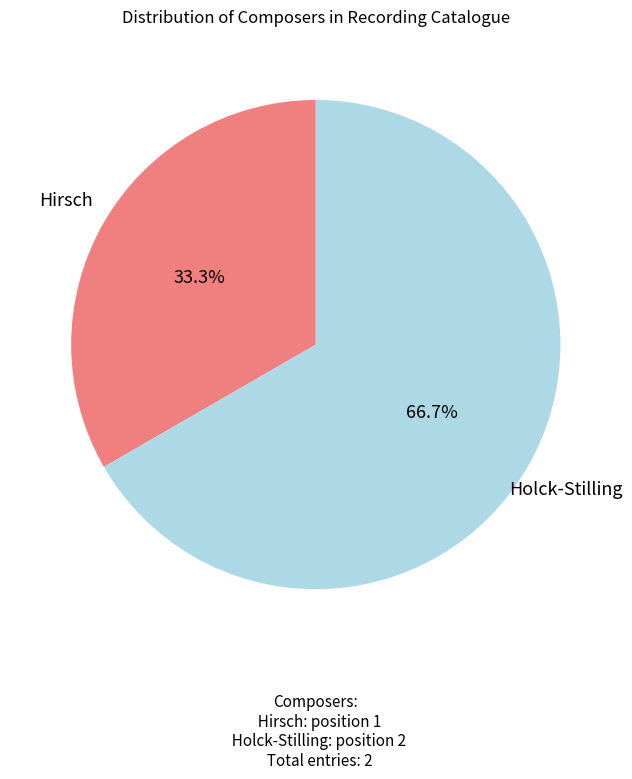

Is there any slice that represents more than half of the pie?

Yes